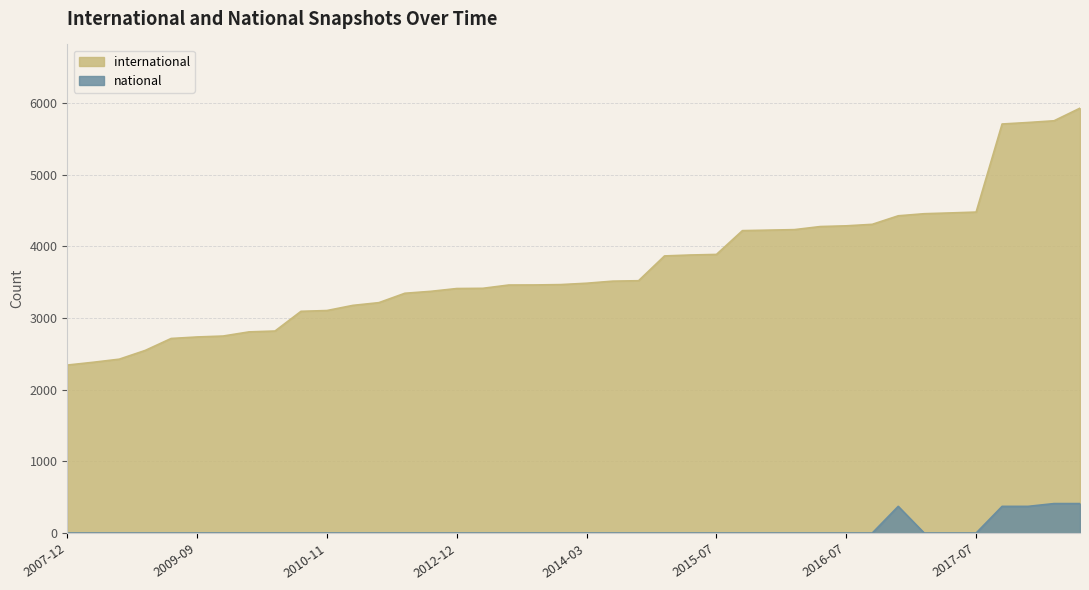

Count the number of data series in this chart.

2